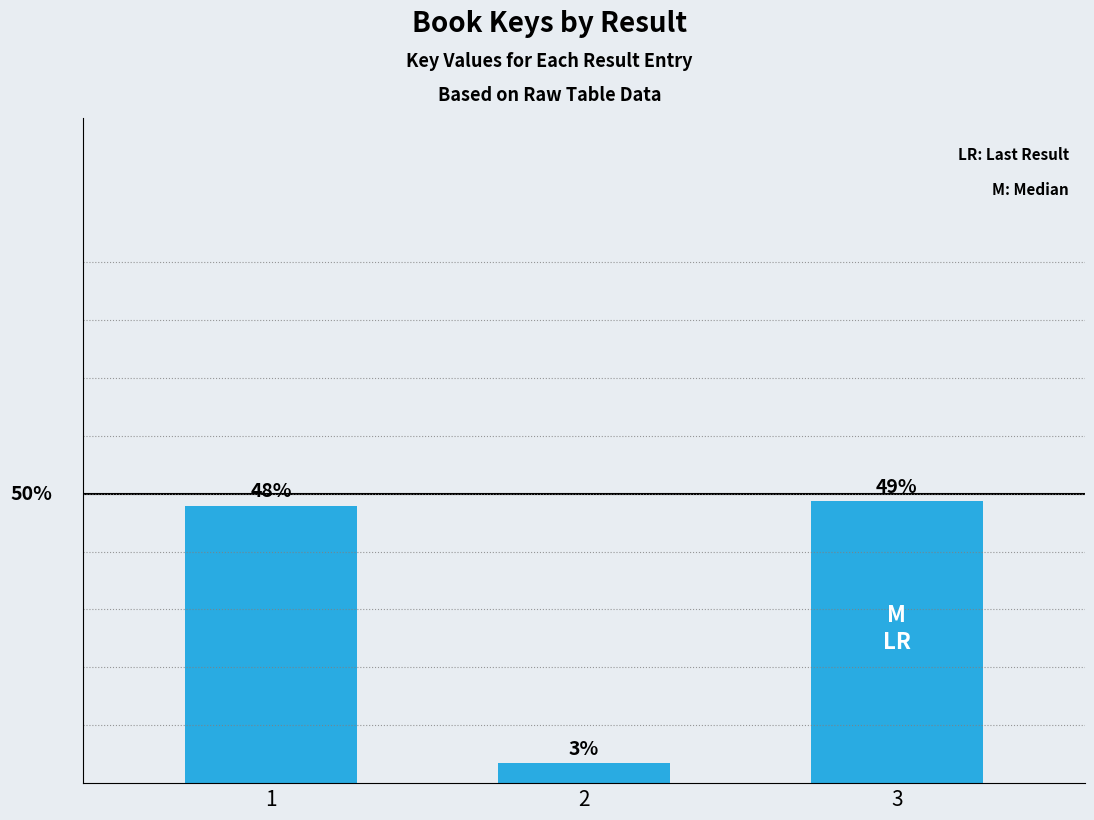

What is the value of the 2nd bar from the left?

148957468